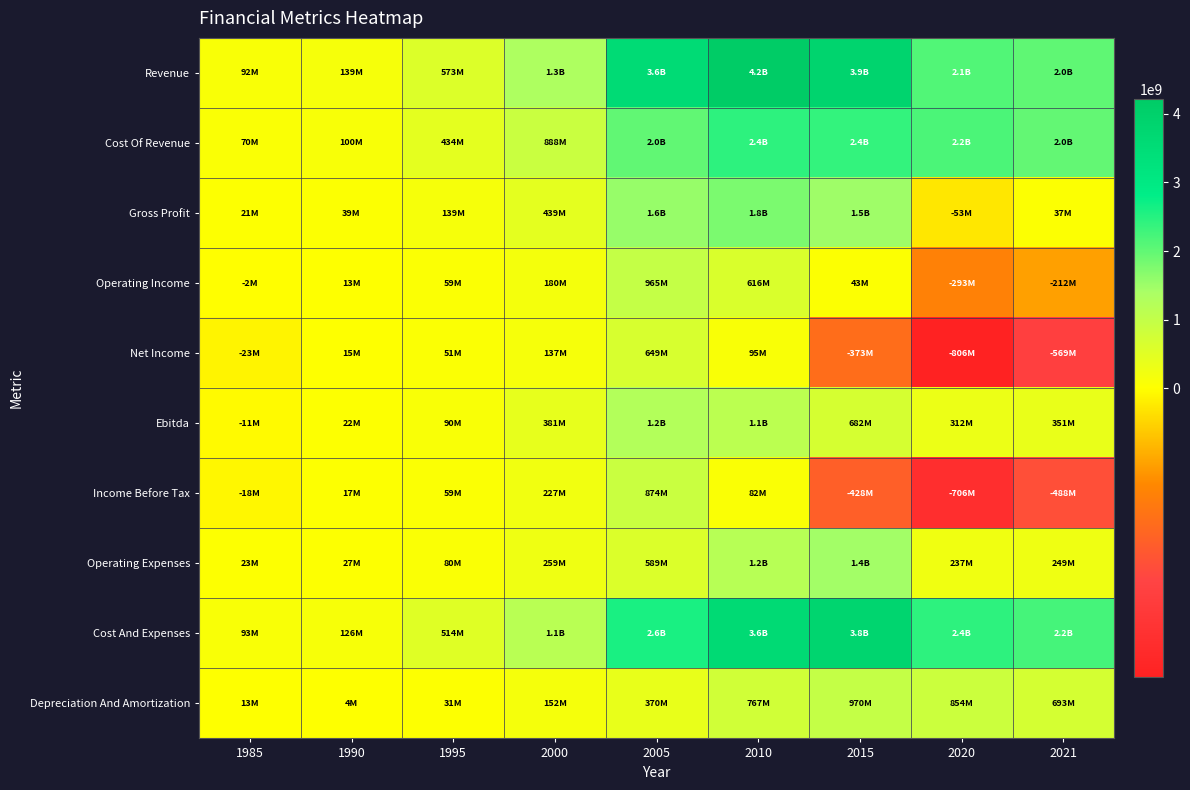

Rank the series at 2000 from lowest to highest value.

Net Income, Depreciation And Amortization, Operating Income, Income Before Tax, Operating Expenses, Ebitda, Gross Profit, Cost Of Revenue, Cost And Expenses, Revenue